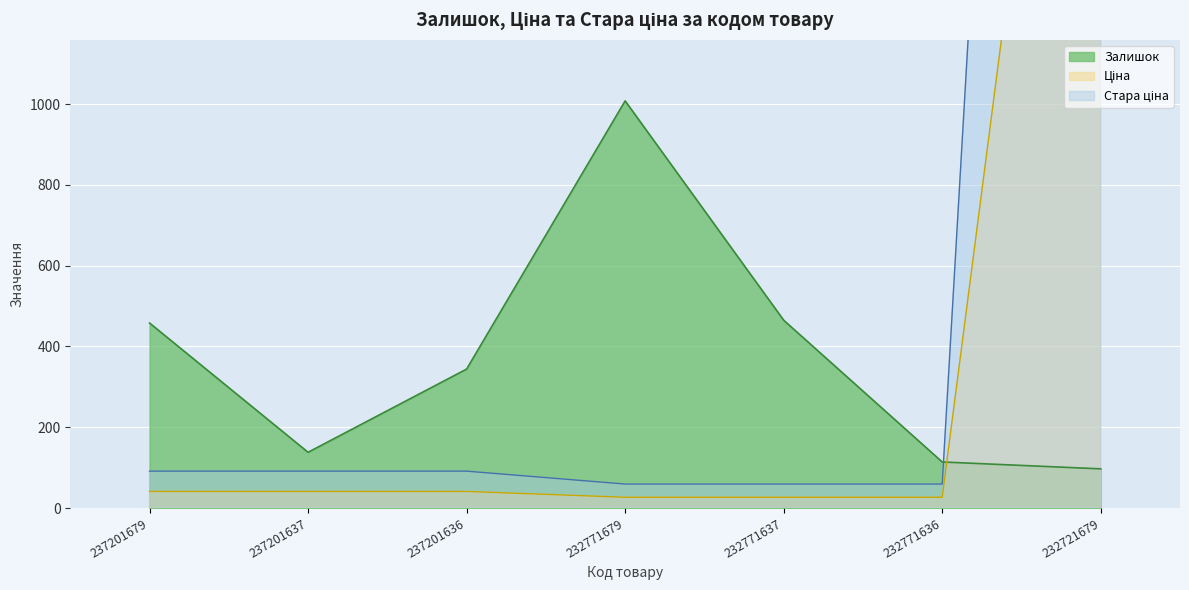

Which category has the lowest value across all series?

232771679